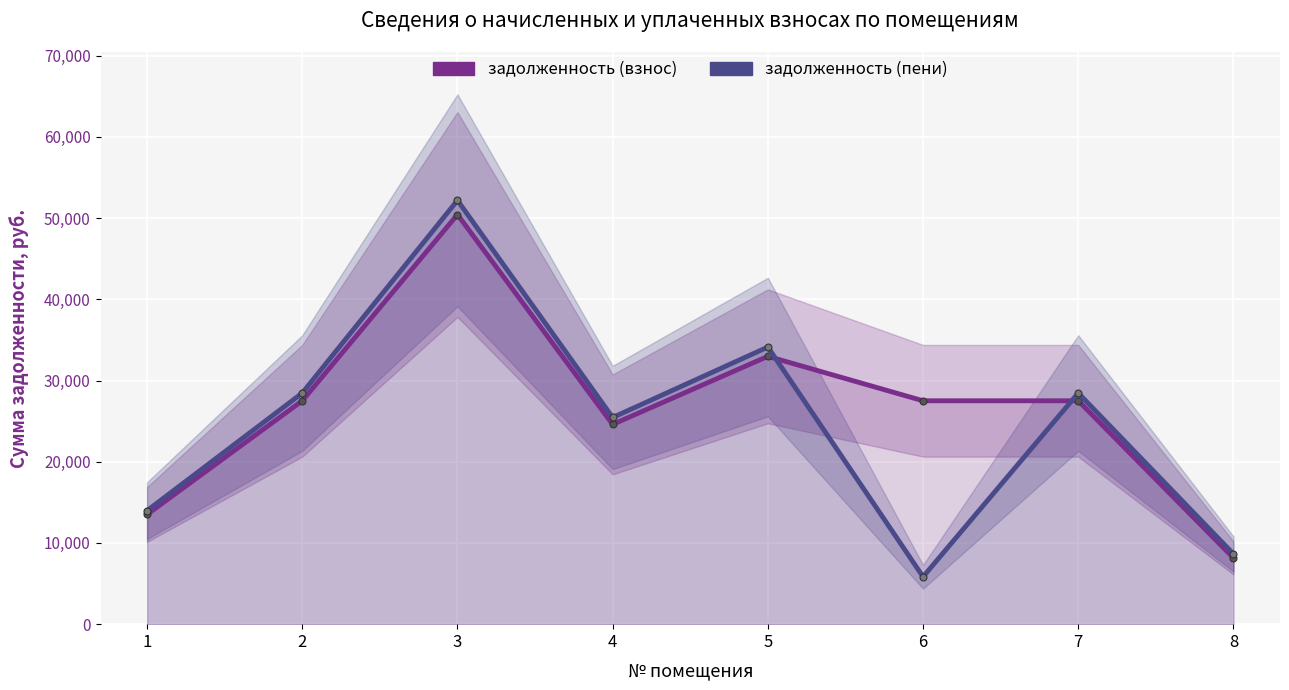

At which label is задолженность (взнос) closest to 29301?

2